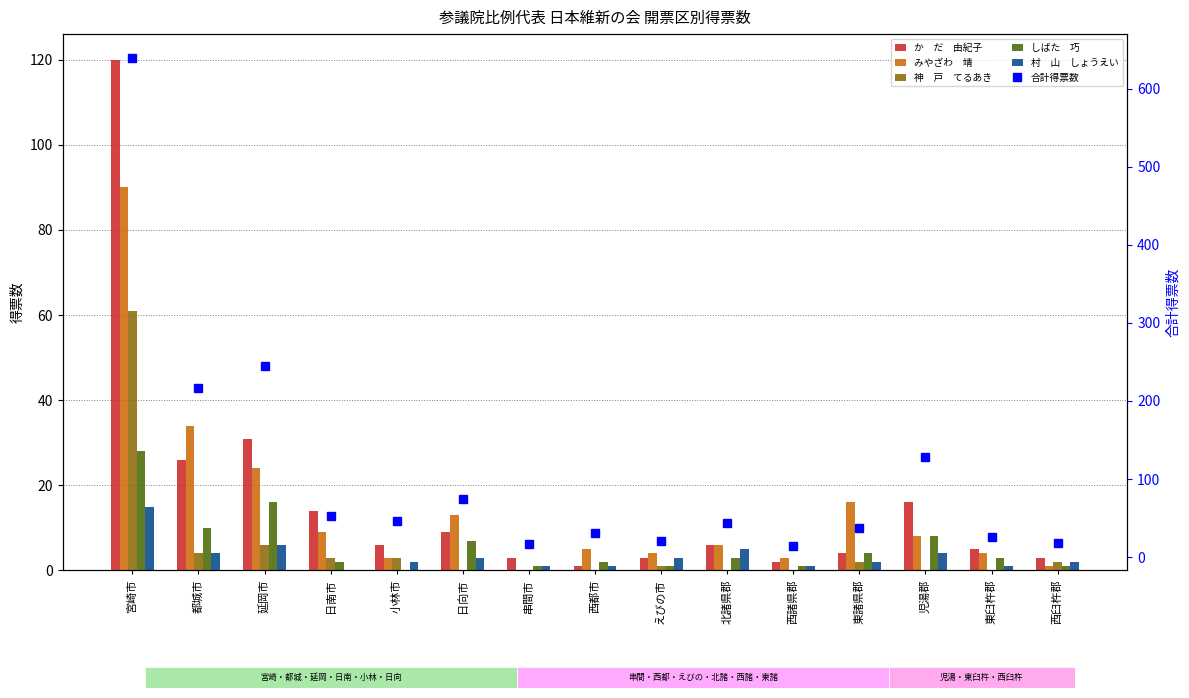

What is the sum of all 合計得票数 values?

1610.1